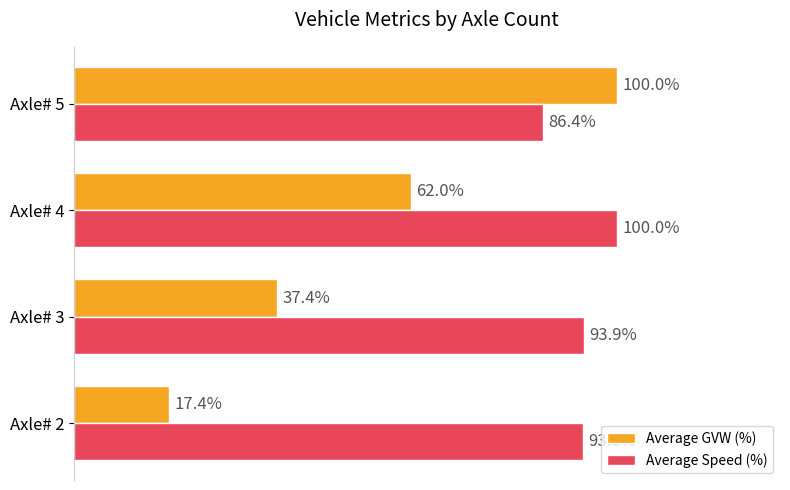

Which series changed the most between Axle# 3 and Axle# 4?

Average GVW (%)